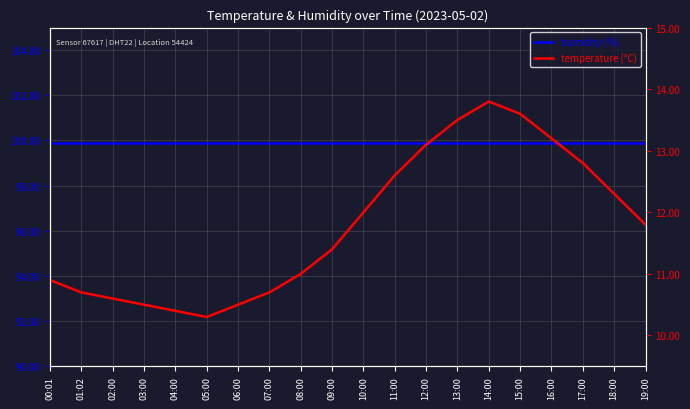

What is the sum of all temperature values?

235.7